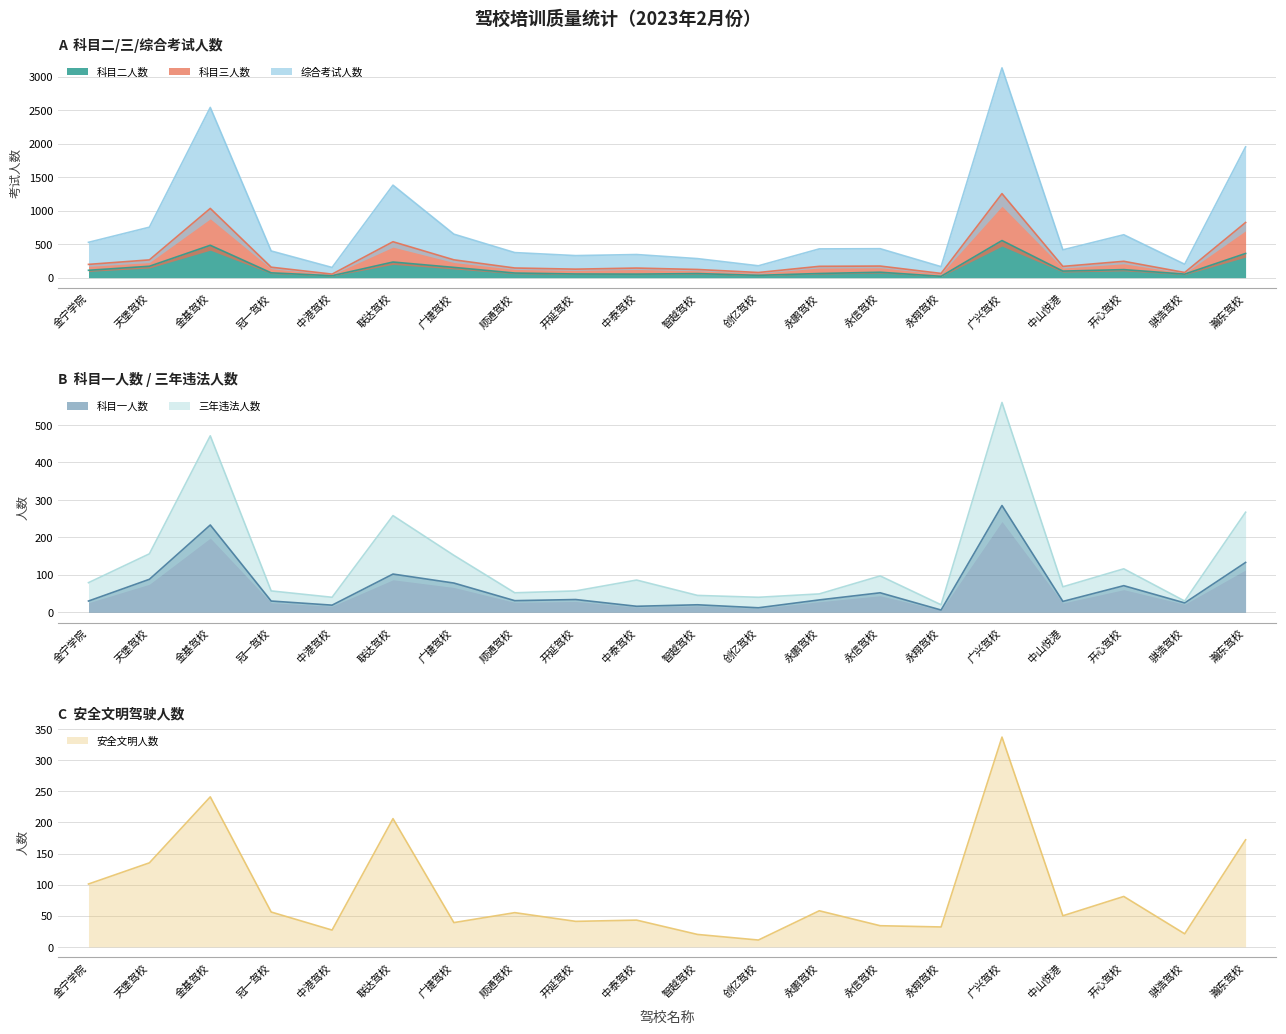

True or false: 科目三人数 has more than 1 interior local peaks.

True